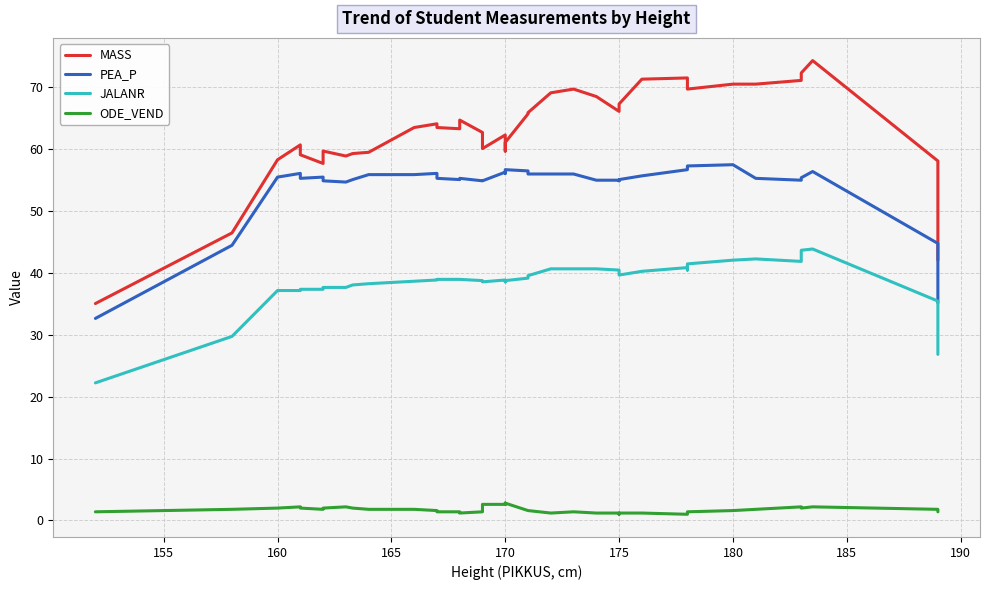

Reading left to right, what are all the values shown in this chart?

MASS: 35.0	46.4	58.2	60.6	59.0	57.6	59.6	58.8	59.2	59.4	63.4	64.0	63.4	63.2	64.6	62.6	60.0	62.2	61.2	59.6	61.0	65.6	65.8	69.0	69.6	68.4	66.0	66.6	67.2	71.2	71.4	70.8	69.6	70.4	70.4	71.0	72.2	74.2	58.0	42.0
PEA_P: 32.6	44.4	55.4	56.0	55.2	55.4	54.8	54.6	55.0	55.8	55.8	56.0	55.2	55.0	55.2	54.8	54.8	56.2	56.2	56.0	56.6	56.4	55.9	55.9	55.9	54.9	54.9	54.8	55.0	55.6	56.6	57.0	57.2	57.4	55.2	54.9	55.3	56.3	44.7	35.1
JALANR: 22.2	29.7	37.1	37.1	37.3	37.3	37.6	37.6	38.0	38.2	38.6	38.8	38.9	38.9	38.9	38.7	38.5	38.8	38.5	38.5	38.7	39.1	39.5	40.6	40.6	40.6	40.4	40.4	39.6	40.2	40.8	40.4	41.4	42.0	42.2	41.8	43.6	43.8	35.4	26.8
ODE_VEND: 1.4	1.8	2.0	2.2	2.0	1.8	2.0	2.2	2.0	1.8	1.8	1.6	1.4	1.4	1.2	1.4	2.6	2.6	2.8	2.6	2.8	1.6	1.6	1.2	1.4	1.2	1.2	1.0	1.2	1.2	1.0	1.2	1.4	1.6	1.8	2.2	2.0	2.2	1.8	1.4